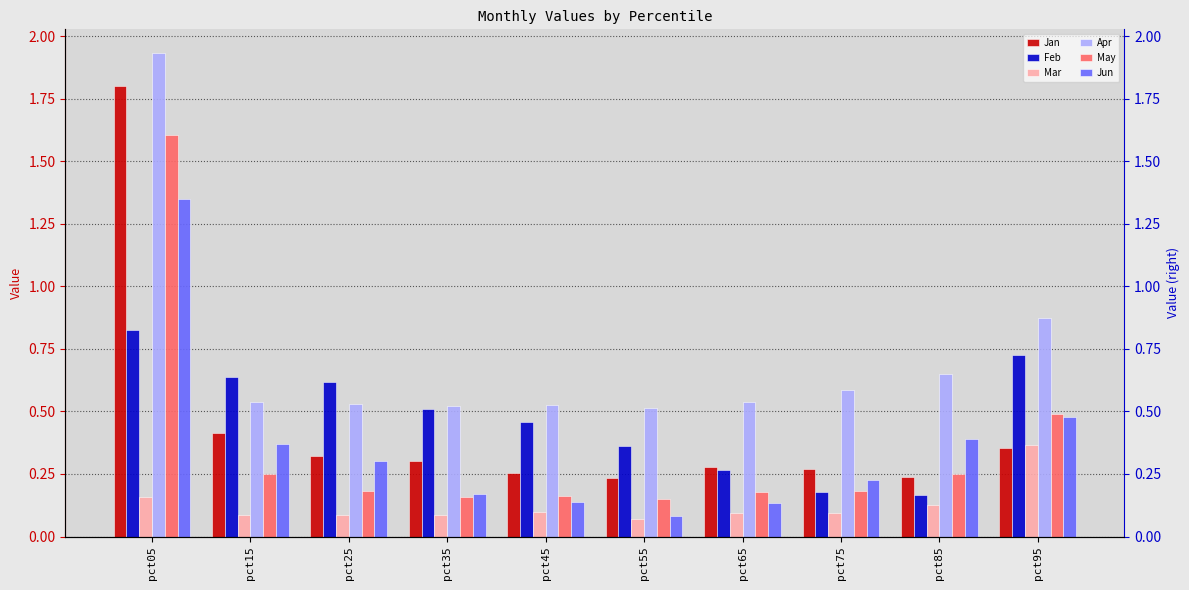

How many bars are there in each group?

6